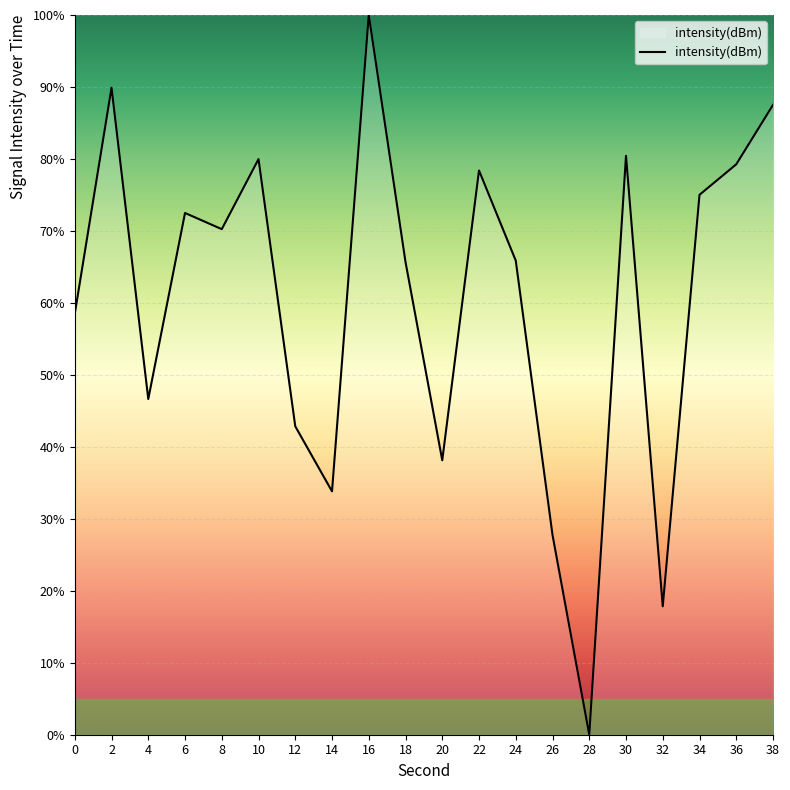

Is it true that the value at 24 is 65.9?

True